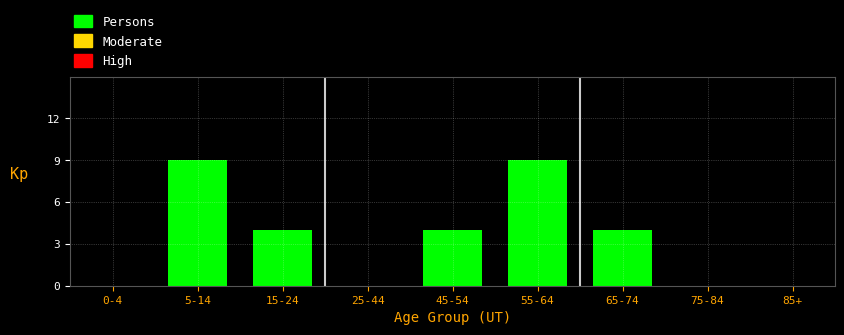

Reading left to right, extract all data points from this chart.

0-4=0	5-14=9	15-24=4	25-44=0	45-54=4	55-64=9	65-74=4	75-84=0	85+=0